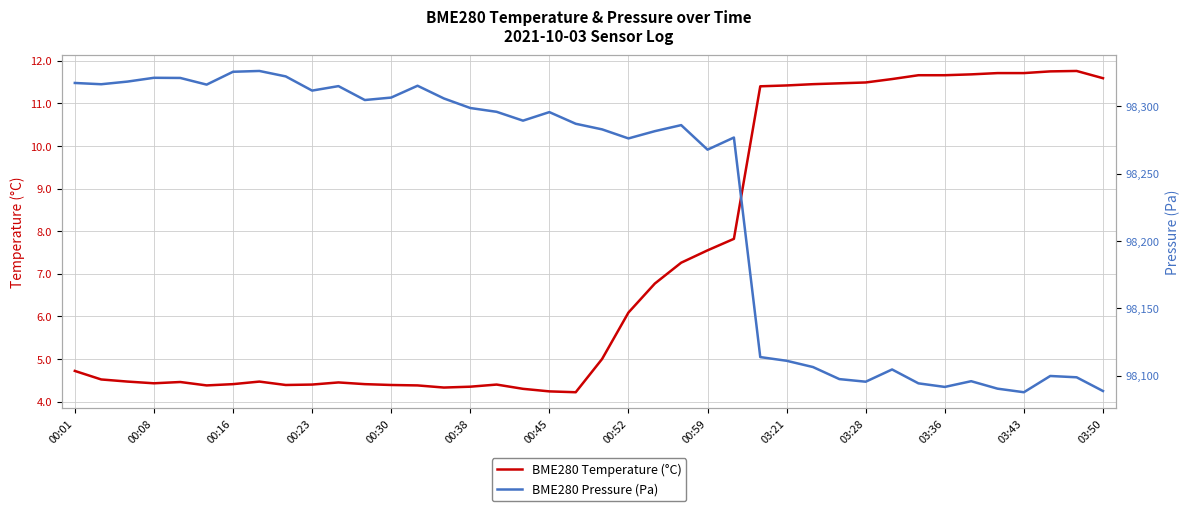

The value of BME280 Temperature (°C) at 03:36 is 11.7. True or false?

True